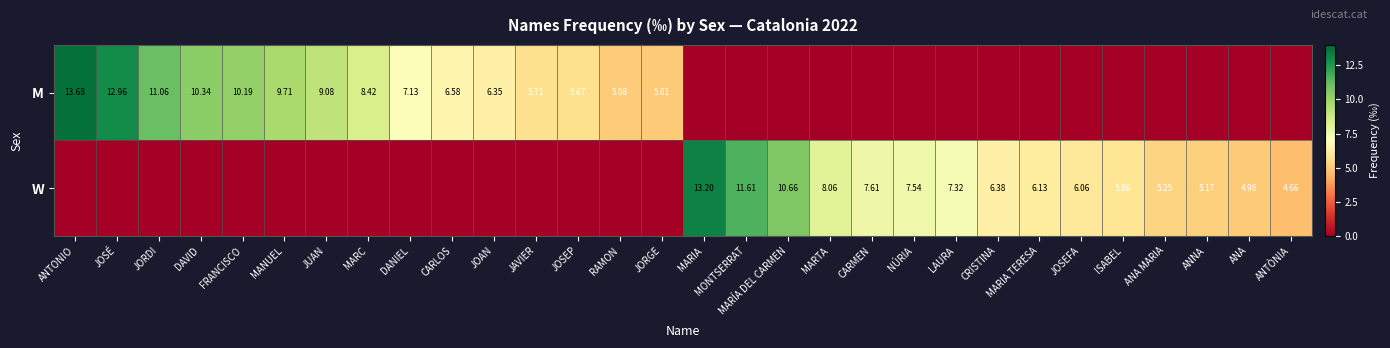

Is the value of W at ANNA greater than the value of M at ANTONIO?

No